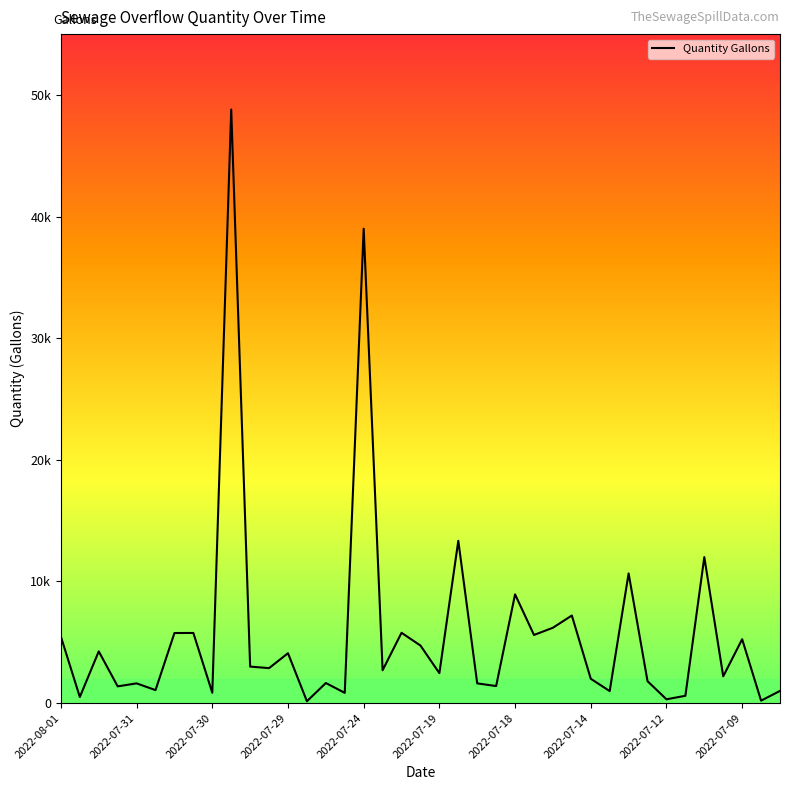

Is this an area chart (filled region under the line)?

No